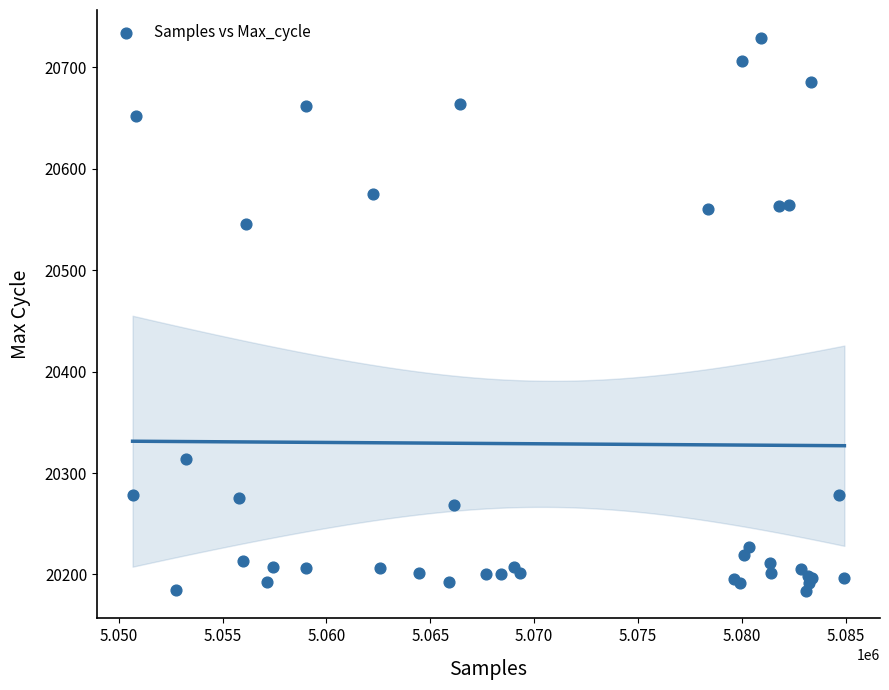

What Y value in the scatter plot is closest to 20456?

20545